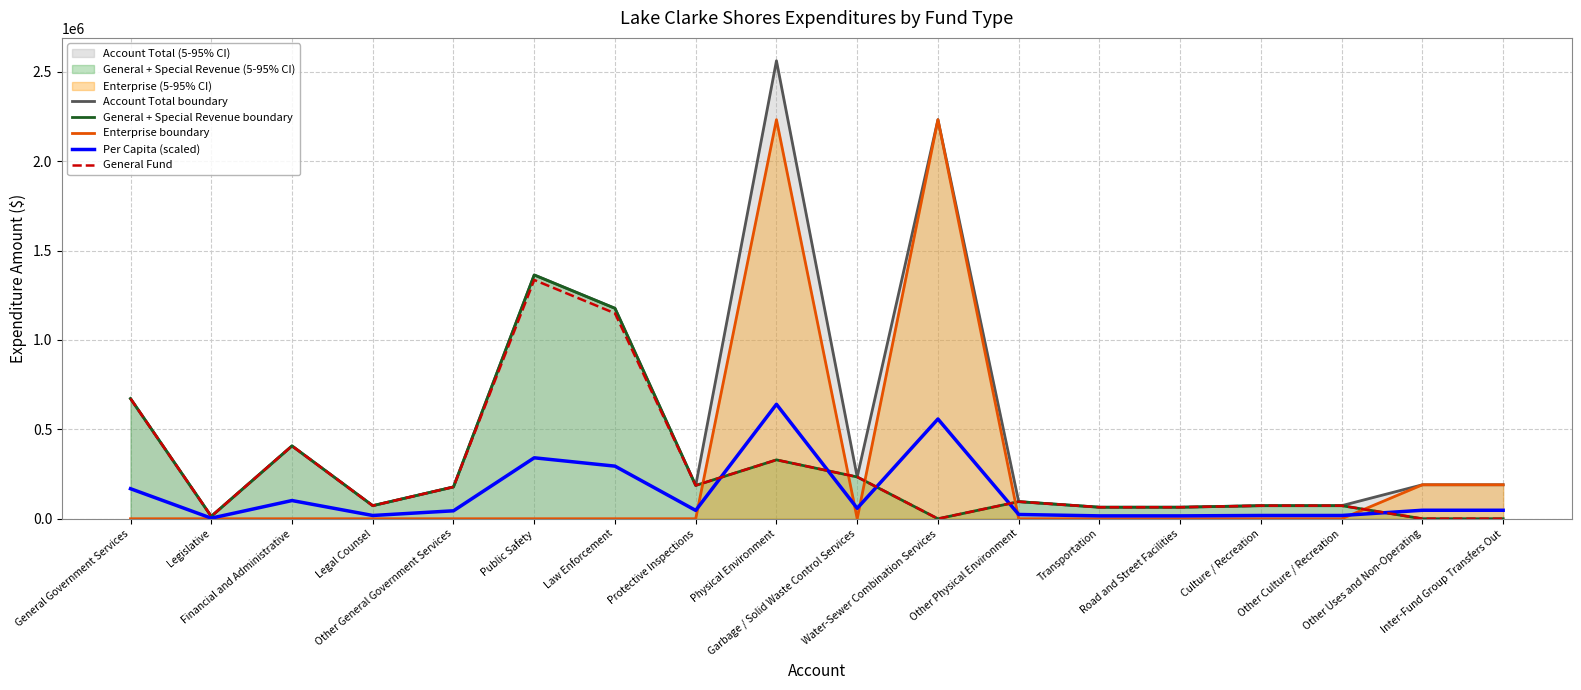

True or false: General Fund and Account Total boundary cross at least once.

False